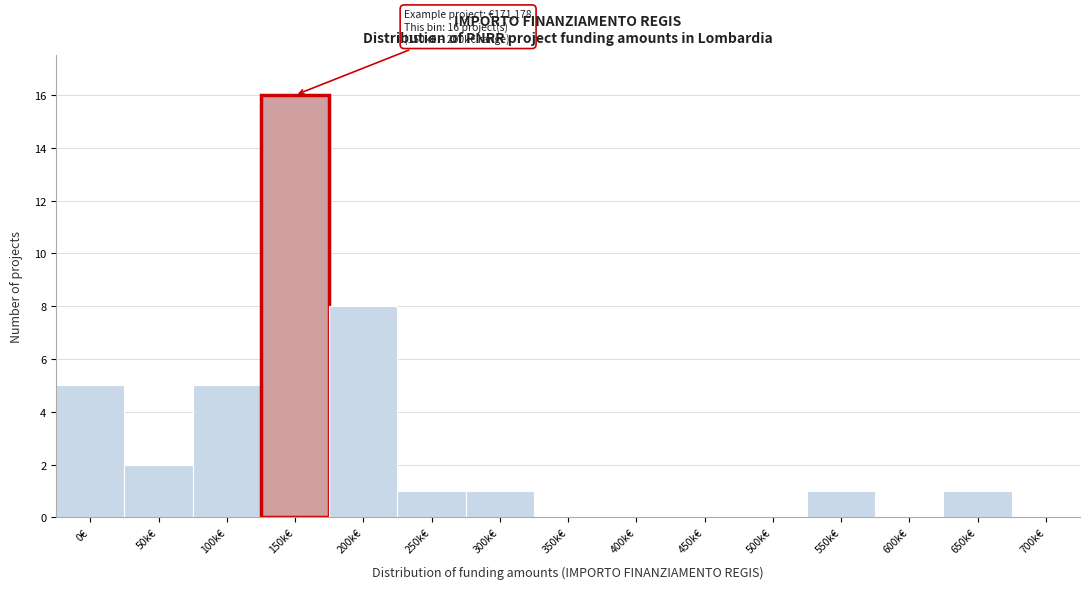

Between 400k€ and 50k€, which is larger?

50k€